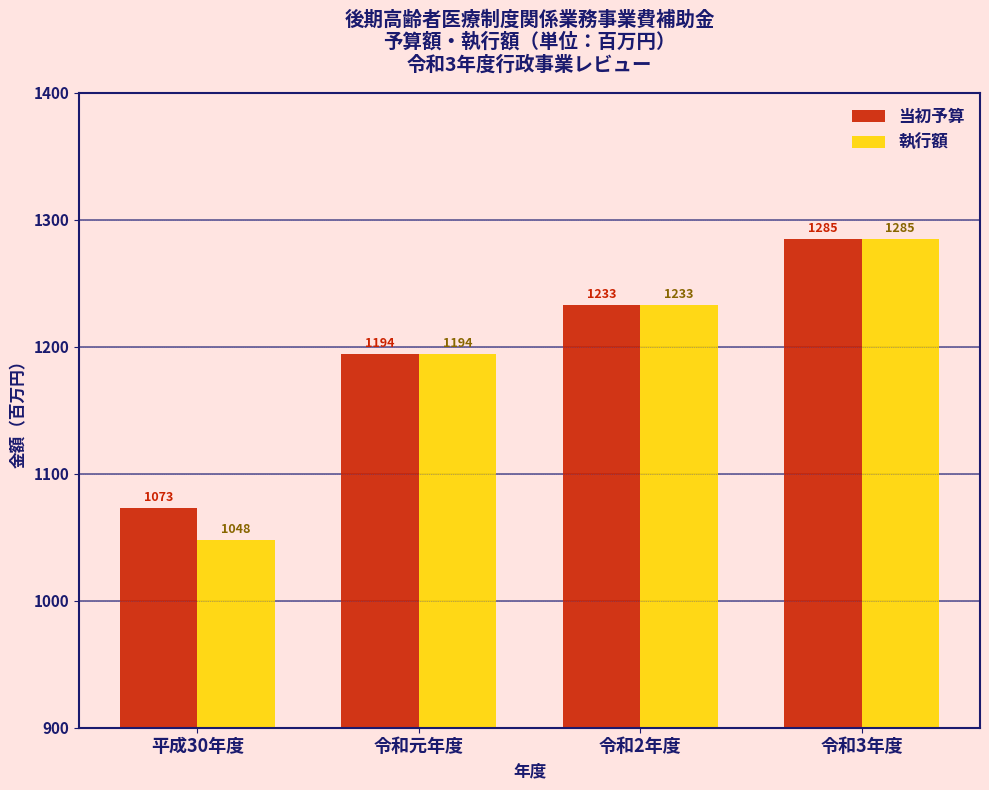

Reading right to left, what are all the values shown in this chart?

当初予算: 令和3年度=1285	令和2年度=1233	令和元年度=1194	平成30年度=1073
執行額: 令和3年度=1285	令和2年度=1233	令和元年度=1194	平成30年度=1048